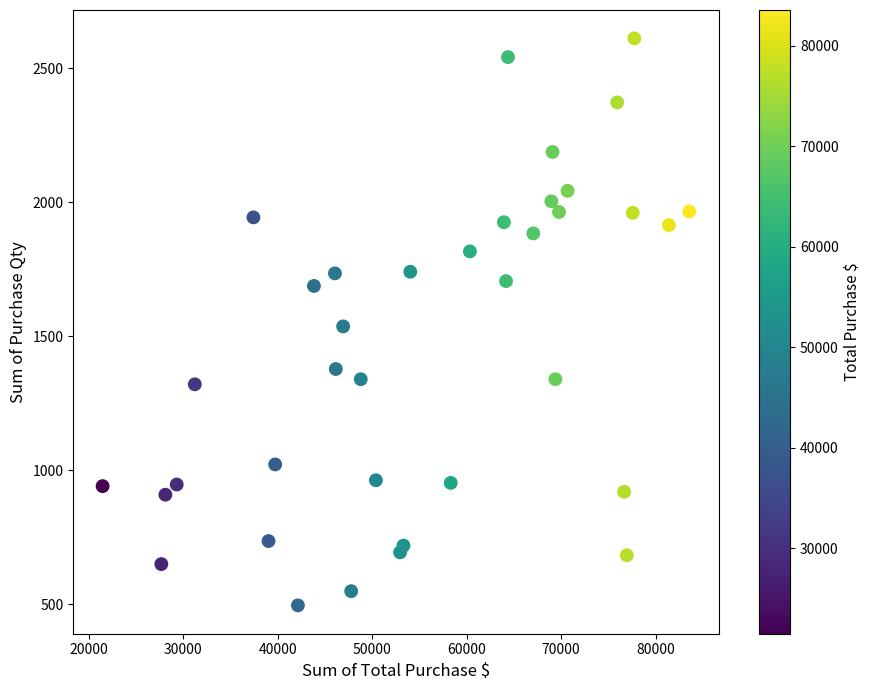

What is the range of X values (max minus min)?

62096